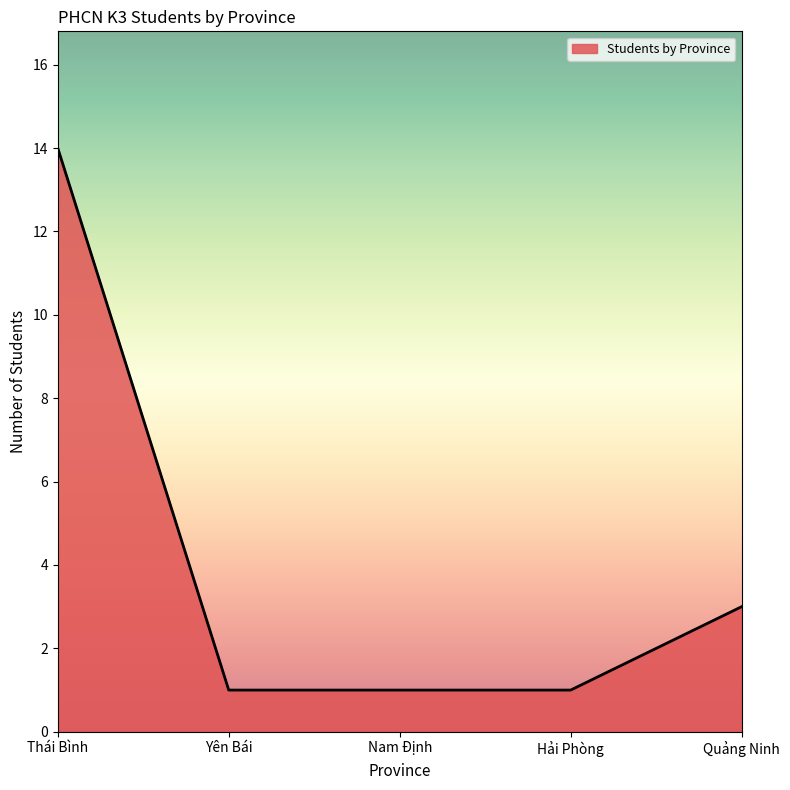

How many distinct data groups are displayed?

1